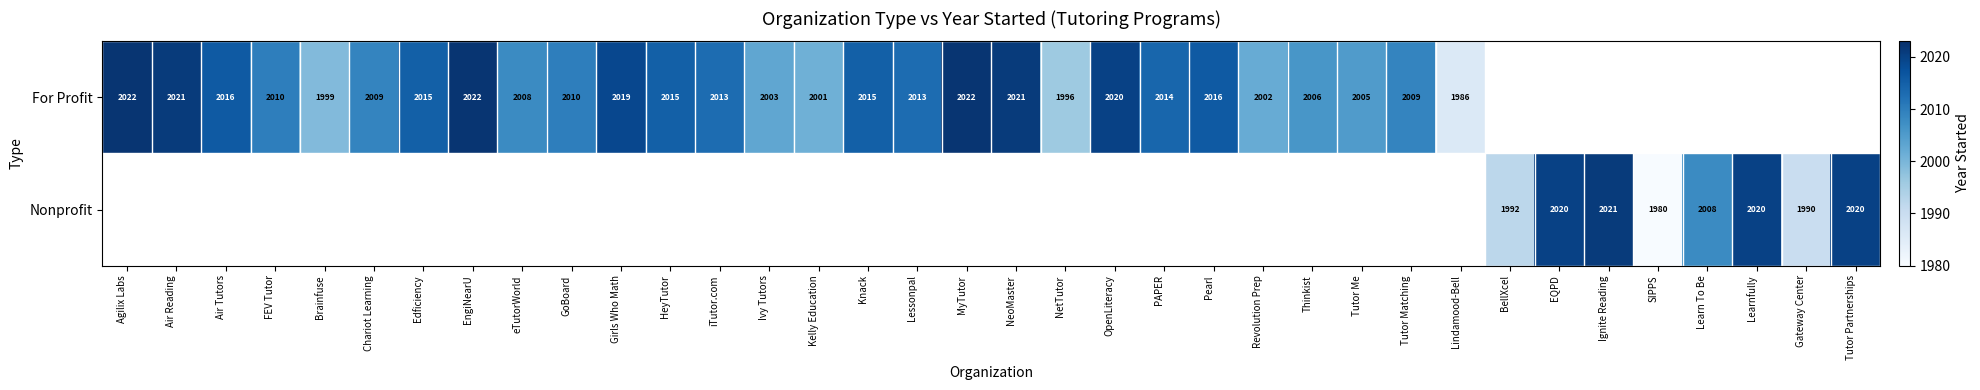

The value of For Profit at Air Reading is 2635. True or false?

False